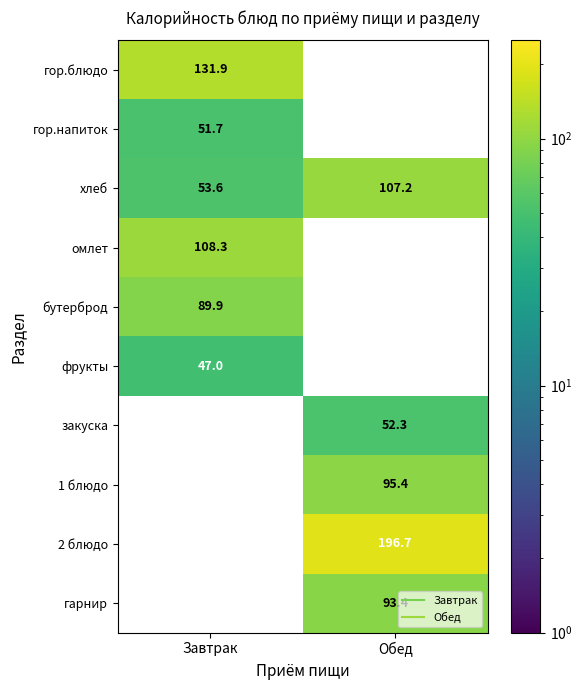

List the labels in order of фрукты value, smallest first.

Завтрак, Обед